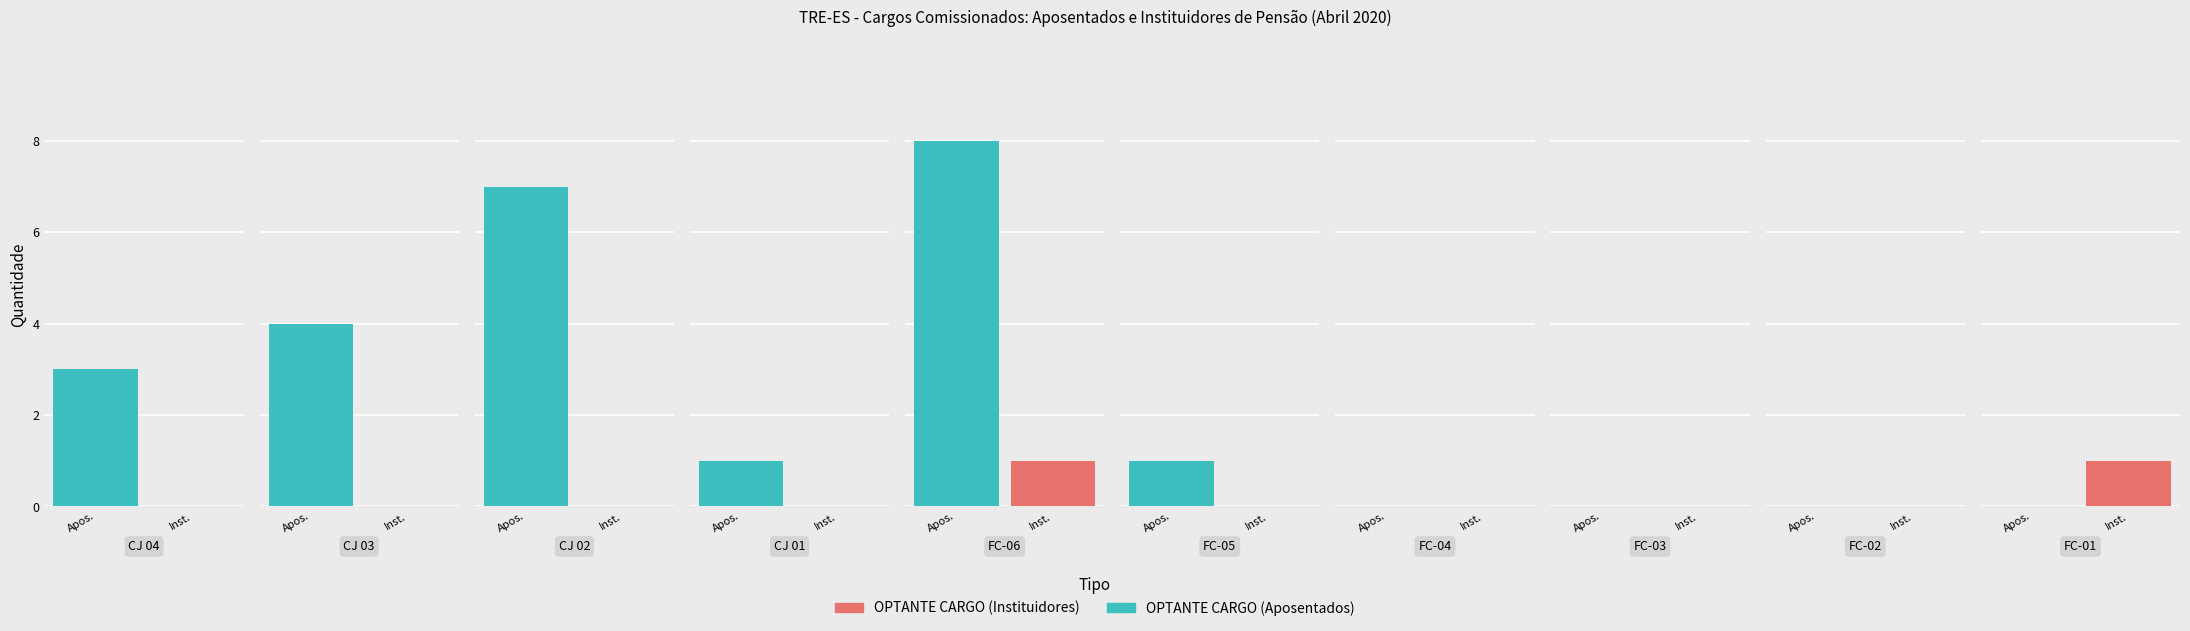

List the series in order of their overall mean, highest first.

OPTANTE CARGO (Aposentados), OPTANTE CARGO (Instituidores)